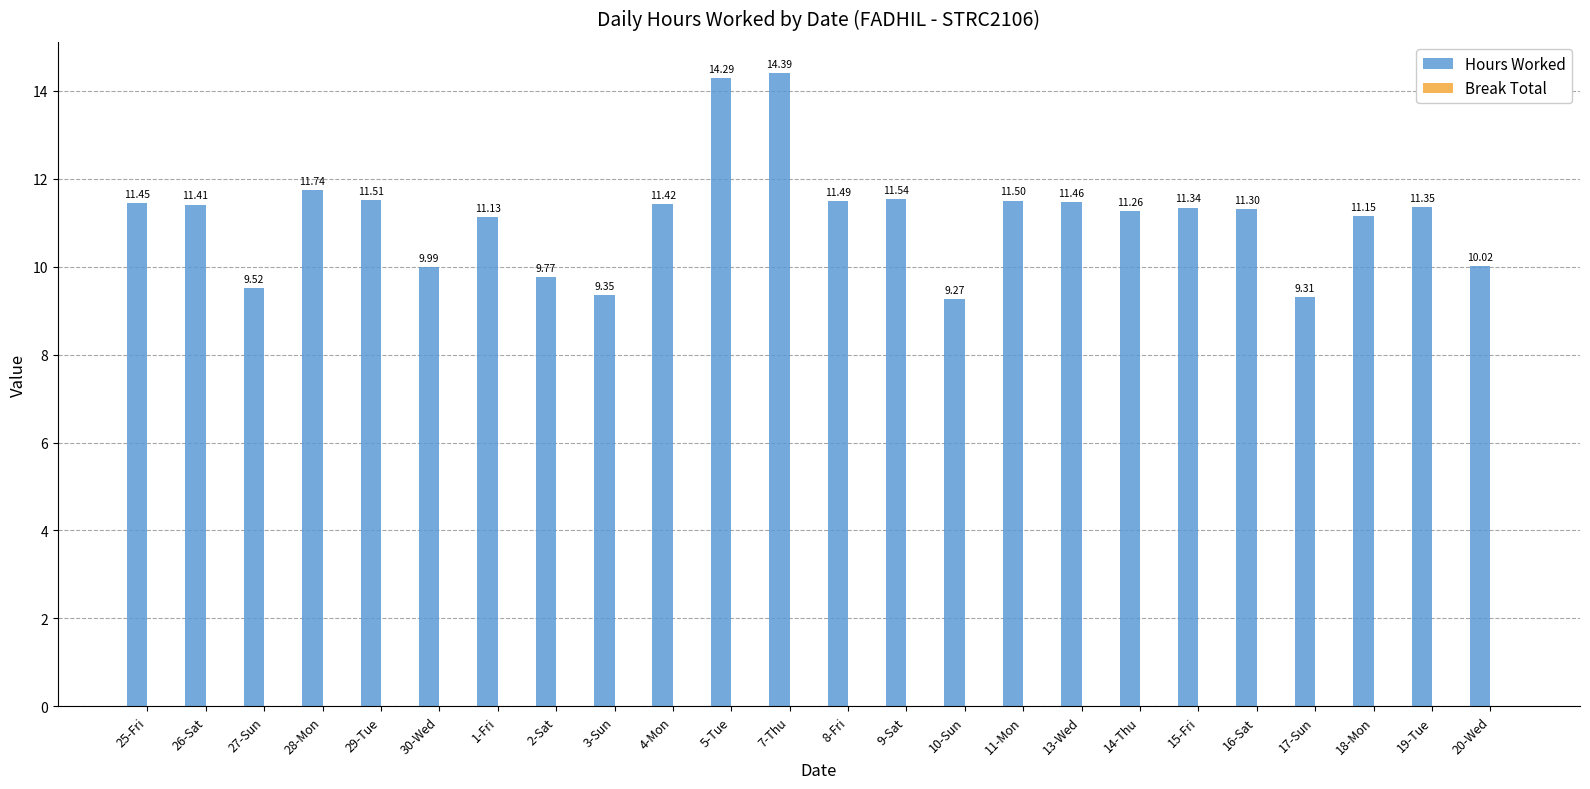

What is the sum of all values?

267.0